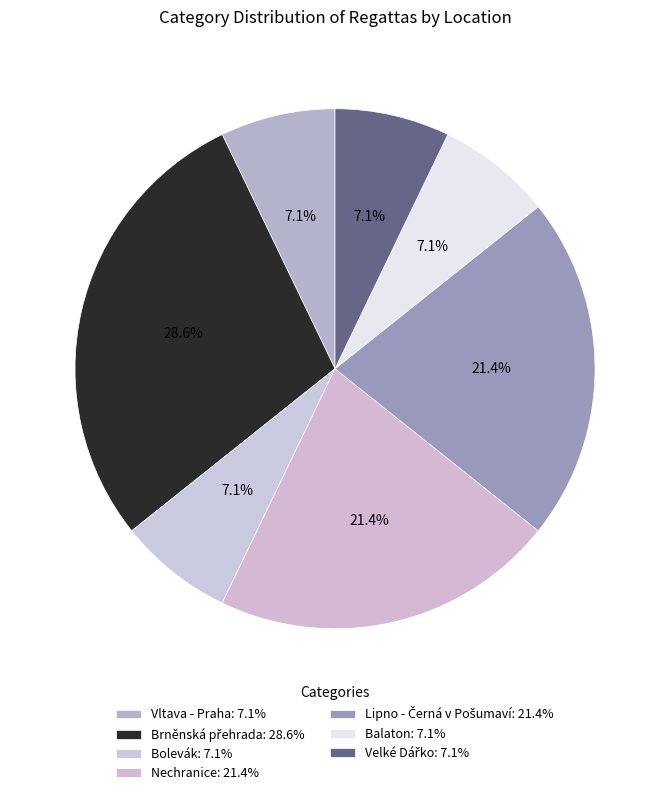

Which has a higher value, Vltava - Praha or Velké Dářko?

Vltava - Praha